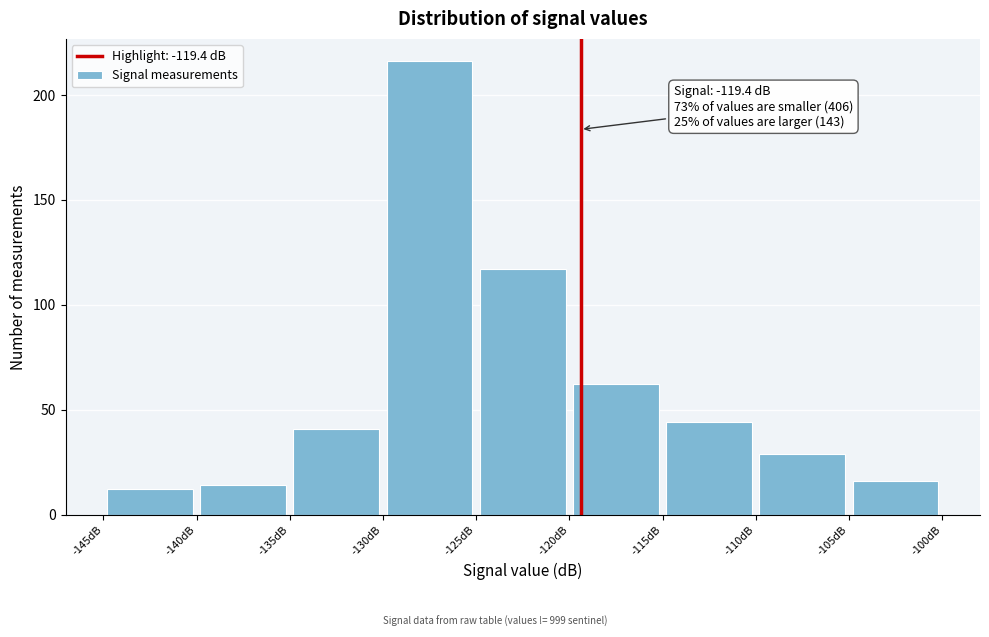

Over which range of the x-axis is the bar tallest?

-130 to -125